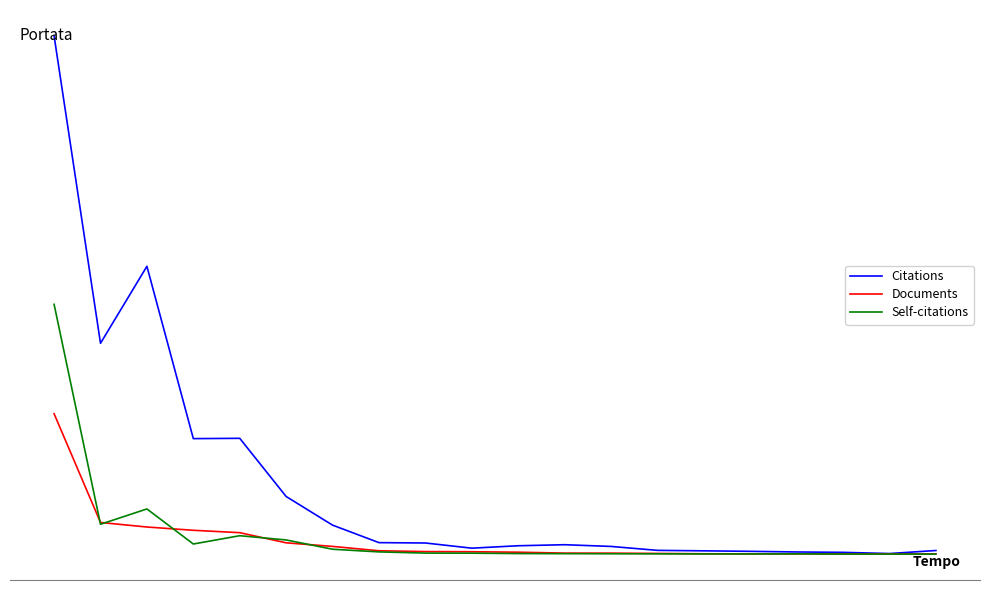

Which series has the largest range (max minus min)?

Citations